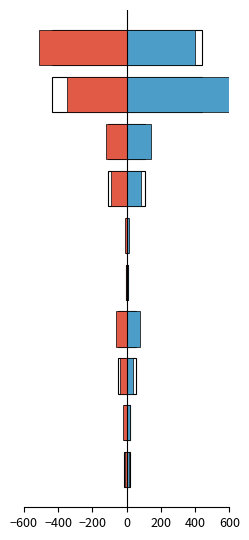

How many data points in angle-damped predicted norm (kJ/mol) are less than -42?

5